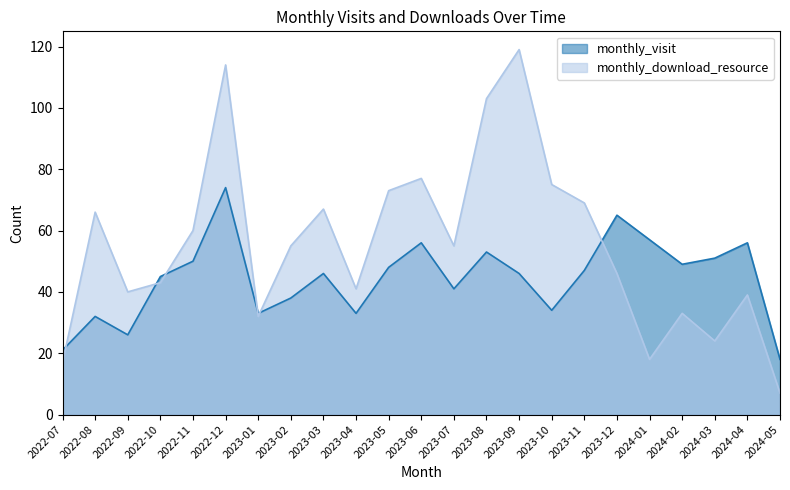

What is the maximum value for monthly_visit?

74